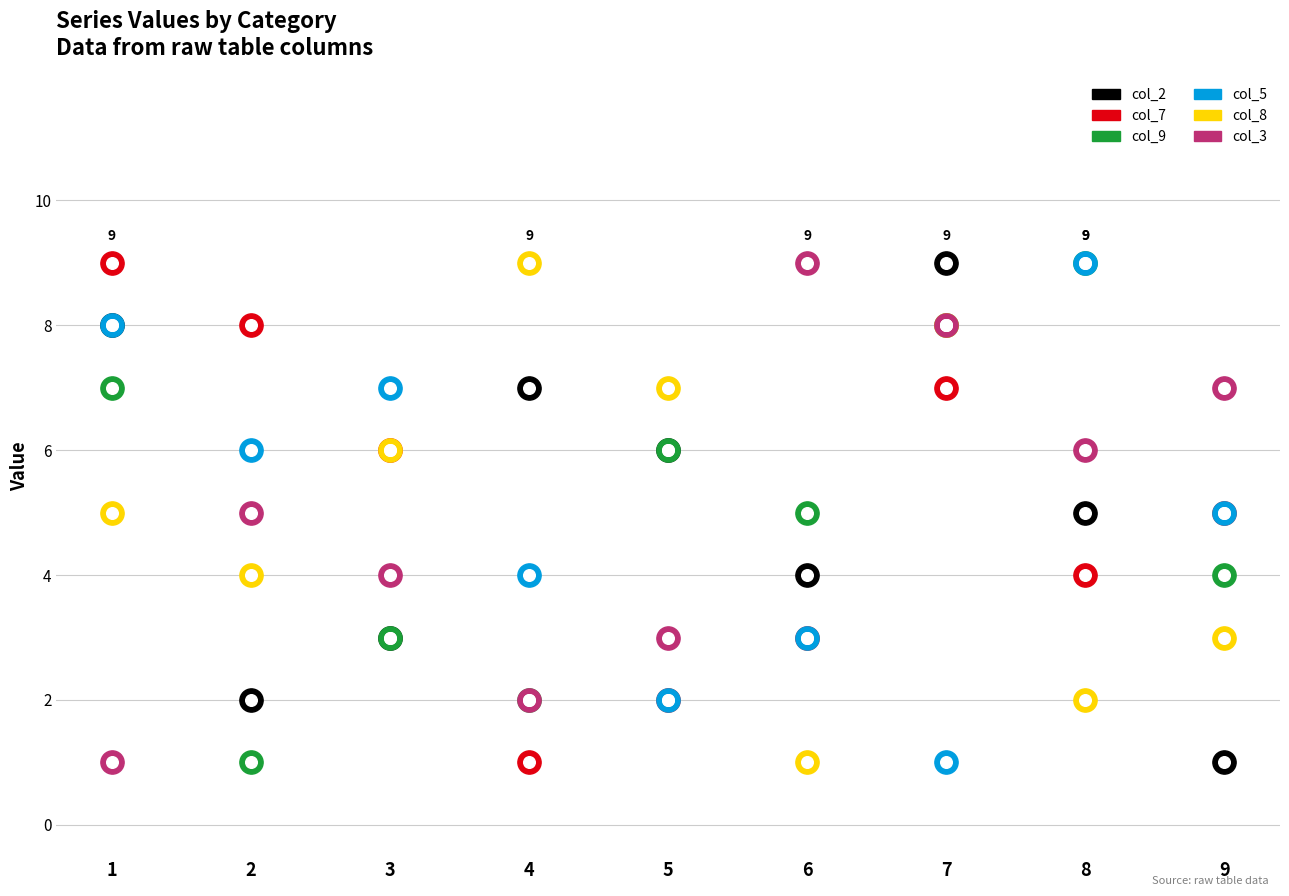

Which series contains the highest Y value?

col_2